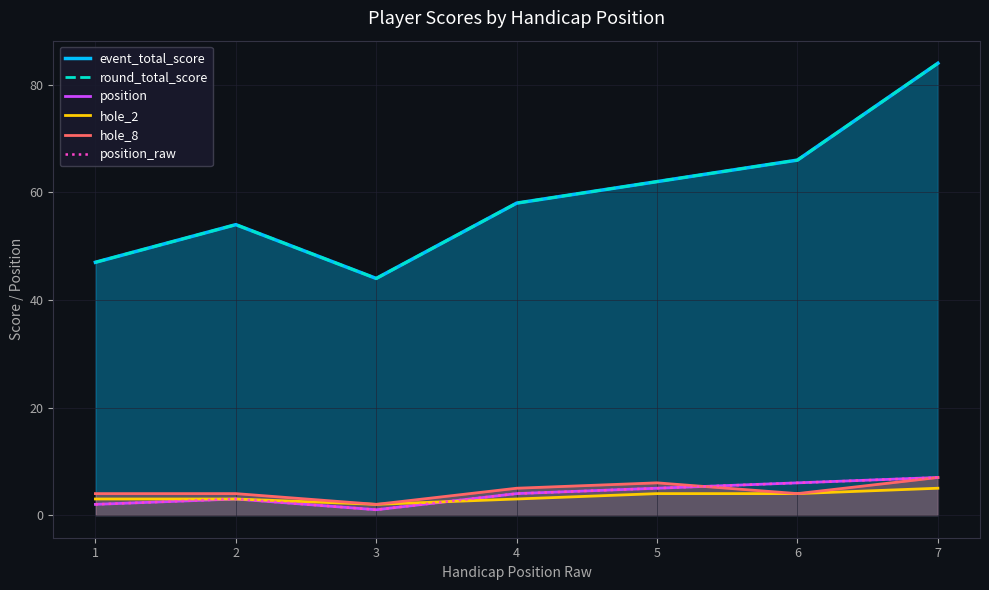

Which series changed the most between 2 and 7?

event_total_score